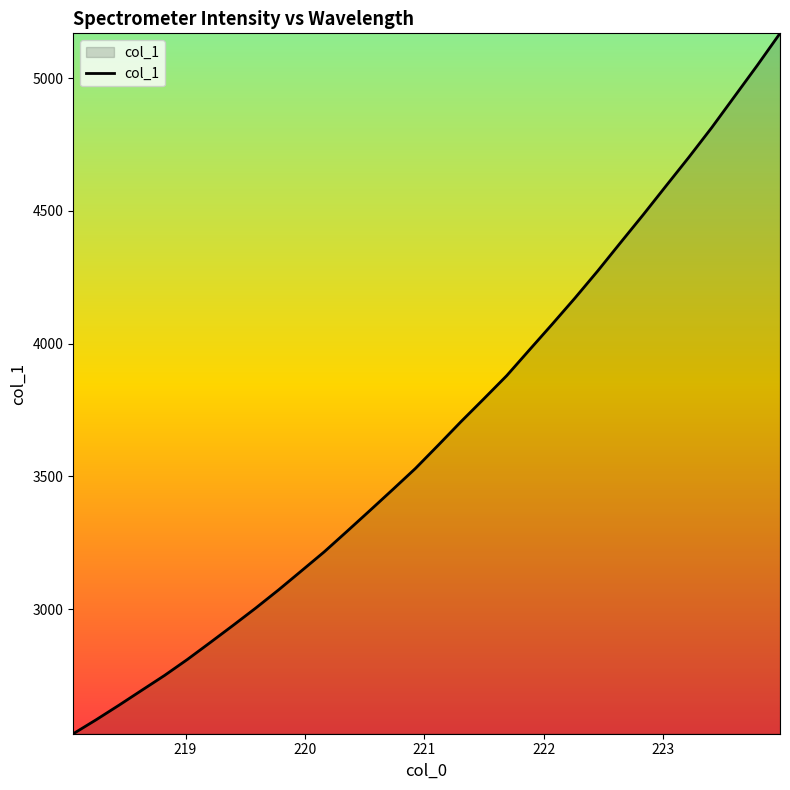

What is the maximum value shown in the chart?

5168.3